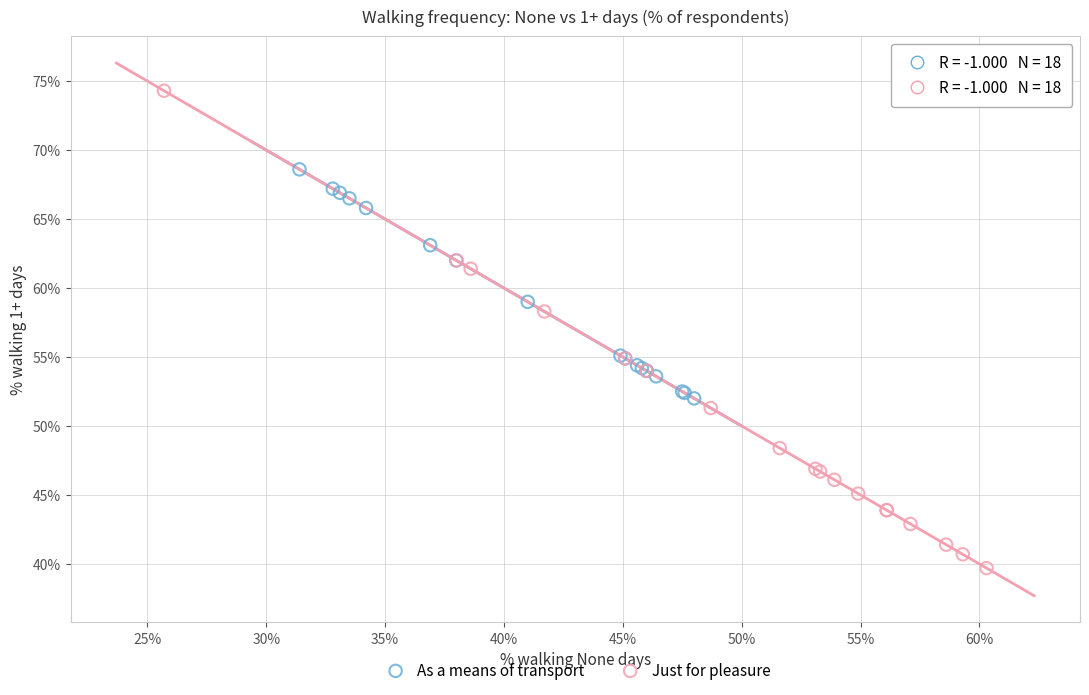

Which series reaches the minimum Y coordinate?

Just for pleasure